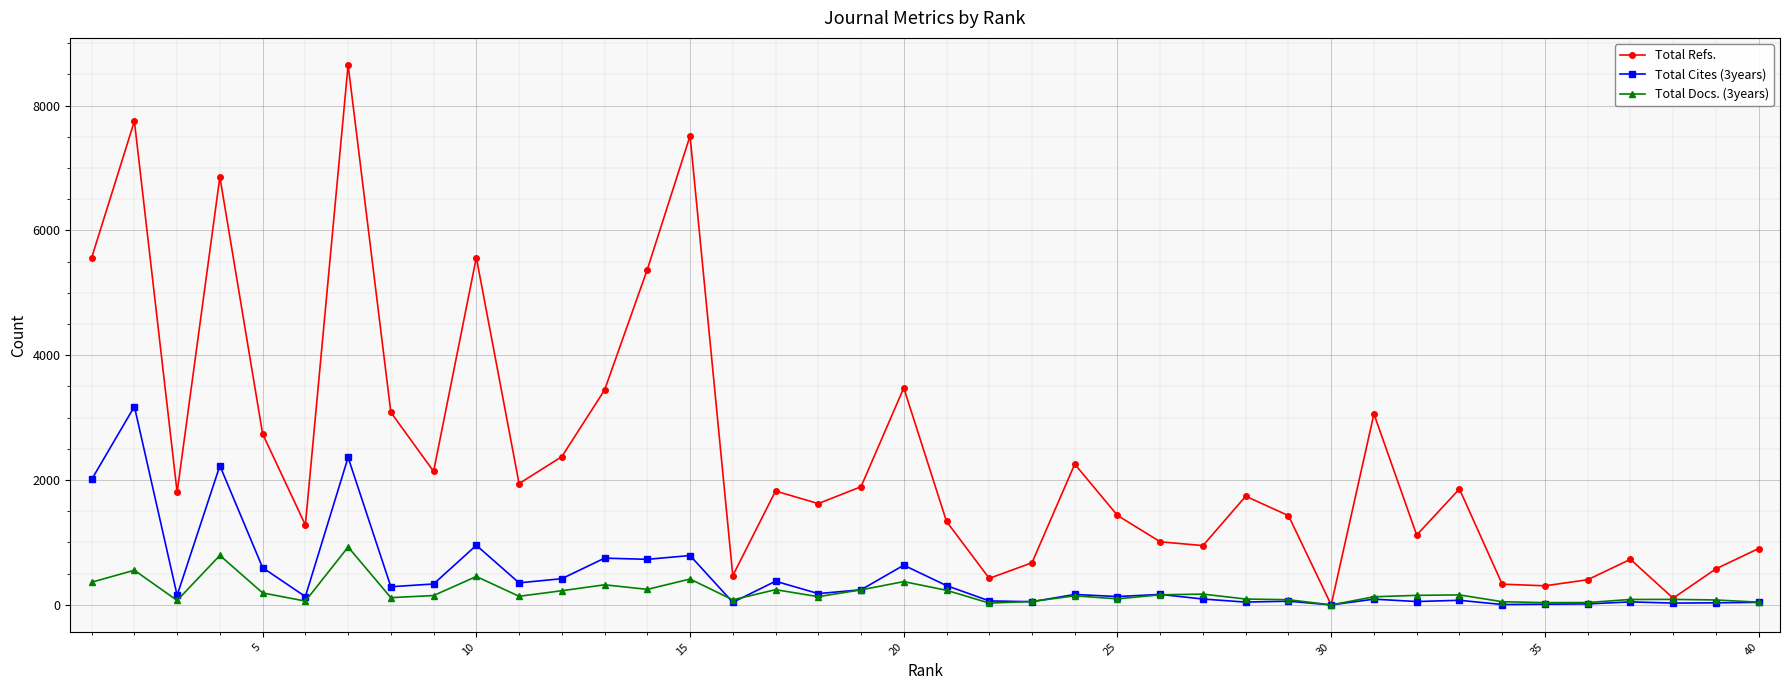

Which series has the largest total across all categories?

Total Refs.